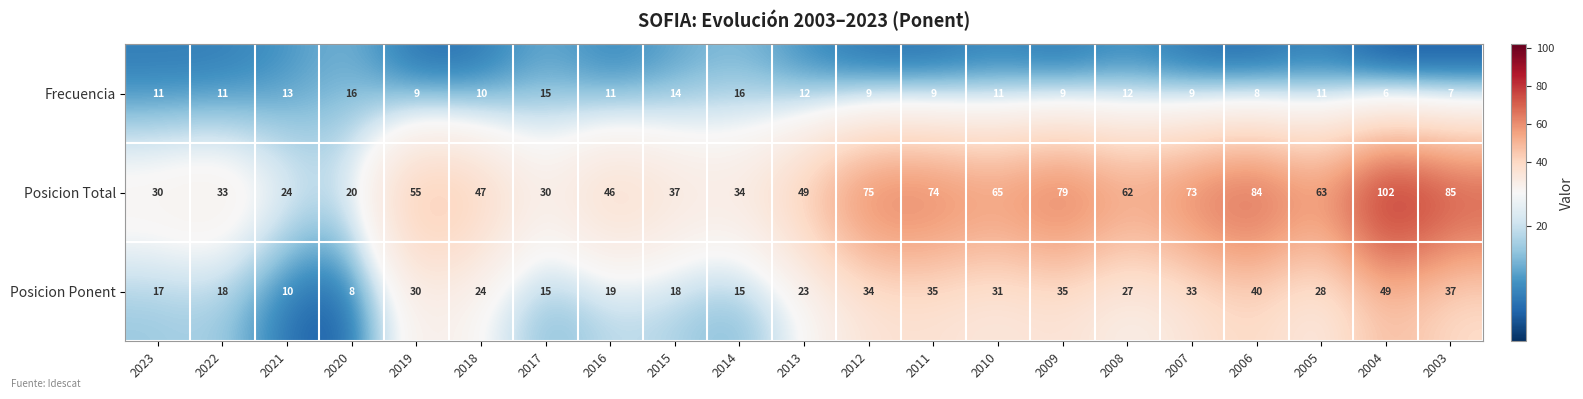

Where is Posicion Ponent nearest to the value 28?

2005